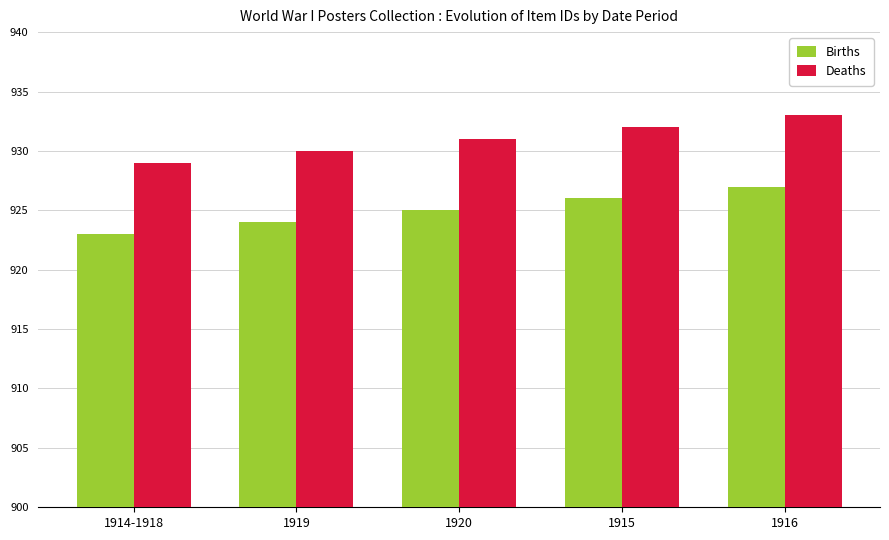

How many data points does each series have?

5